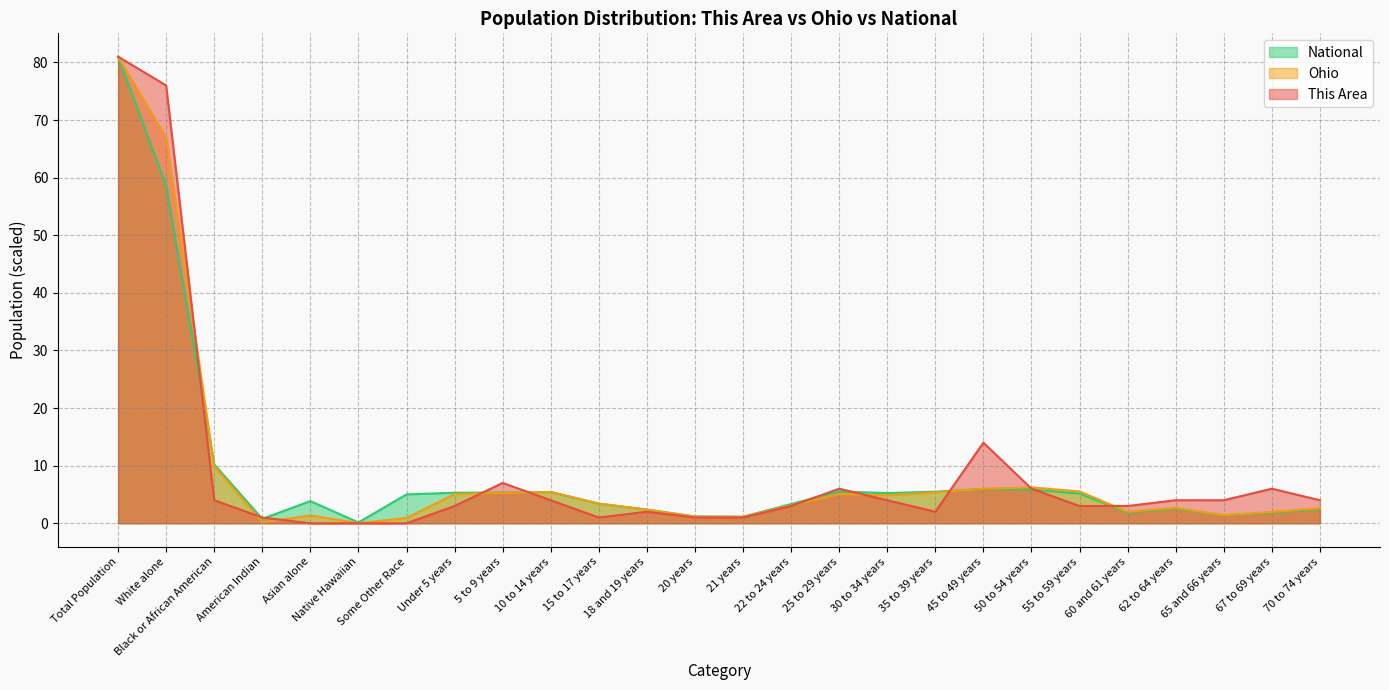

In This Area, how many points are lower than both neighbors (excluding endpoints)?

2